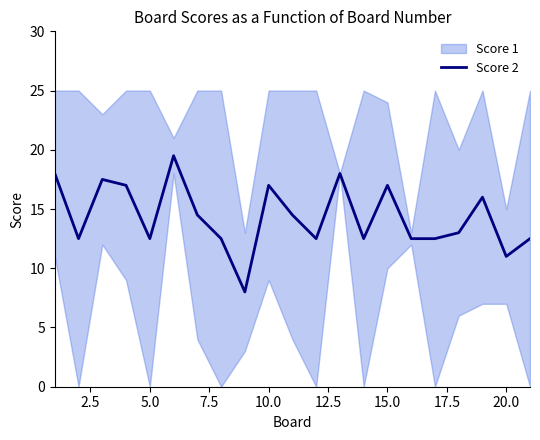

What is the minimum value for Score 2?

8.0